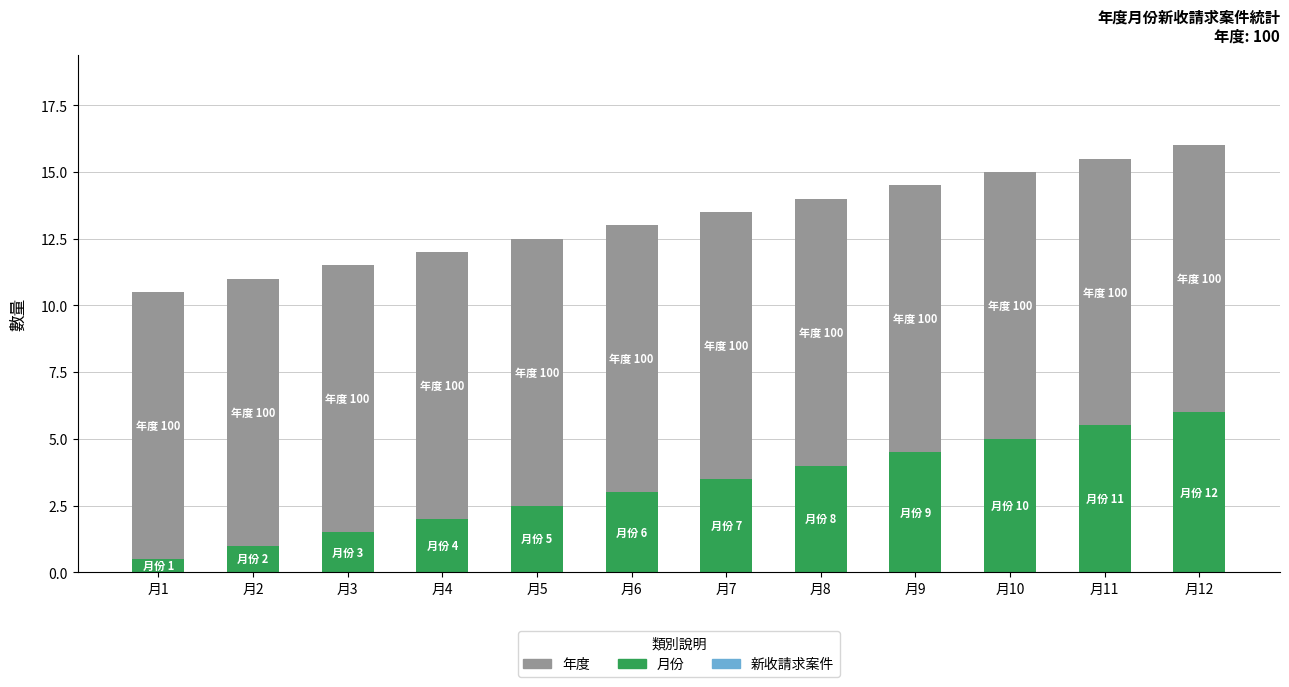

What is the difference between the maximum and minimum values in the 月份 series?

5.5